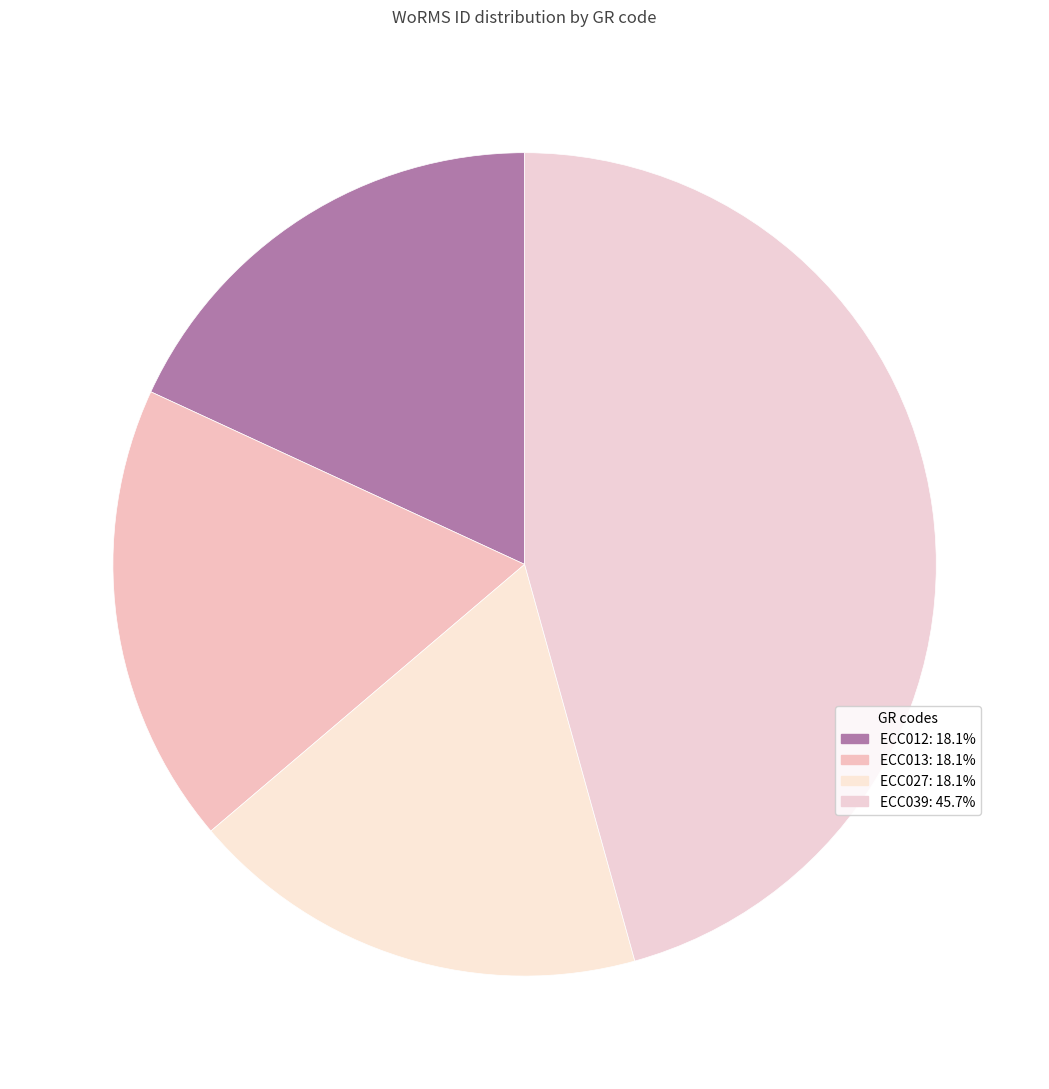

Is it true that ECC027 is 18% of the pie?

True